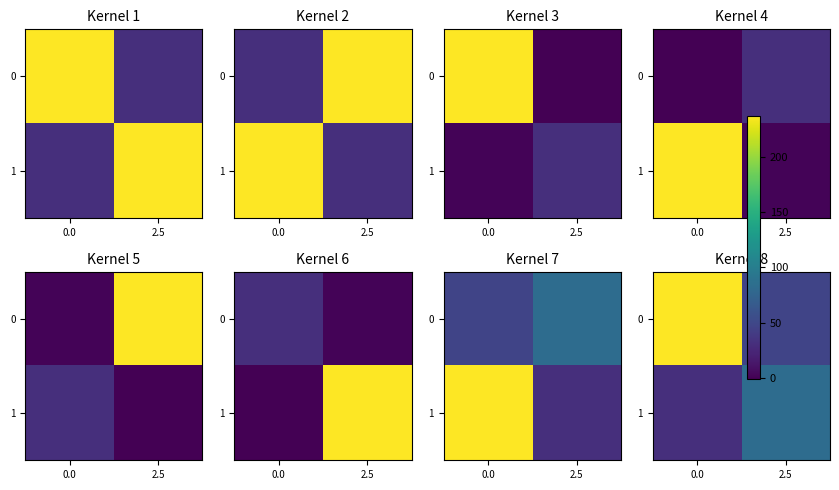

The value of 0 at 2.5 is 26. True or false?

False